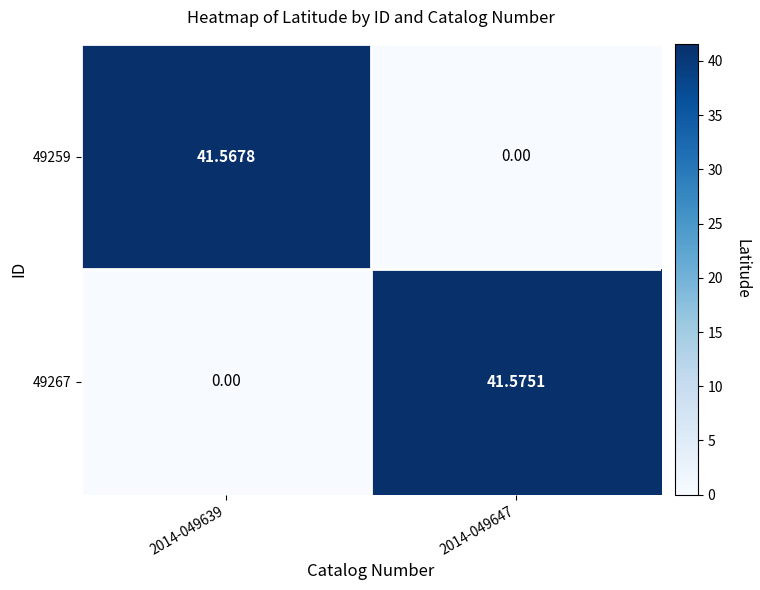

List the series in order of their overall mean, lowest first.

49259, 49267